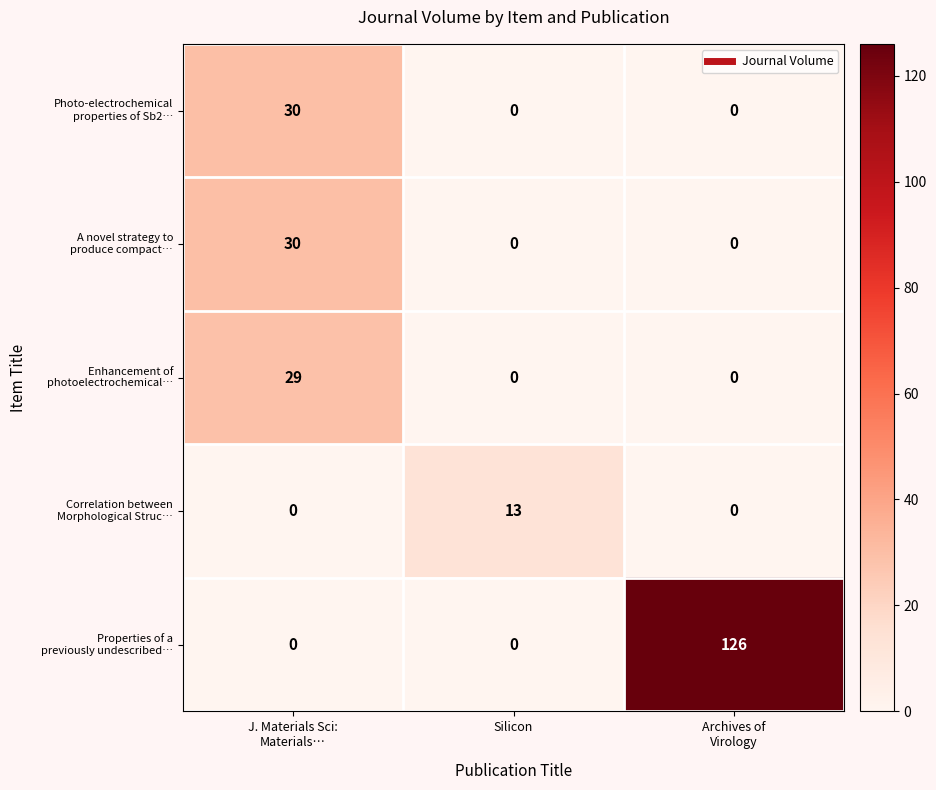

What is the difference between the highest and lowest values at Silicon?

13